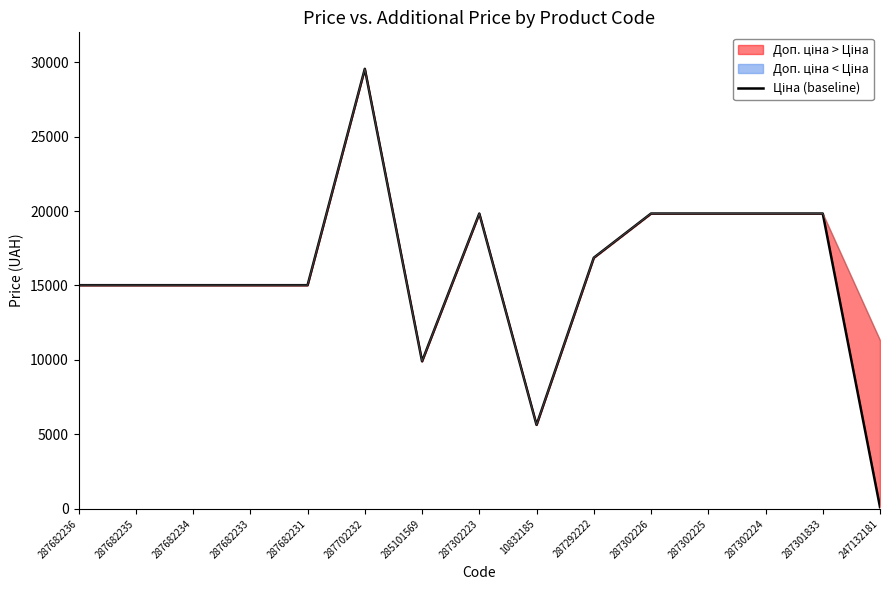

At which category does the data reach its first local peak?

287702232